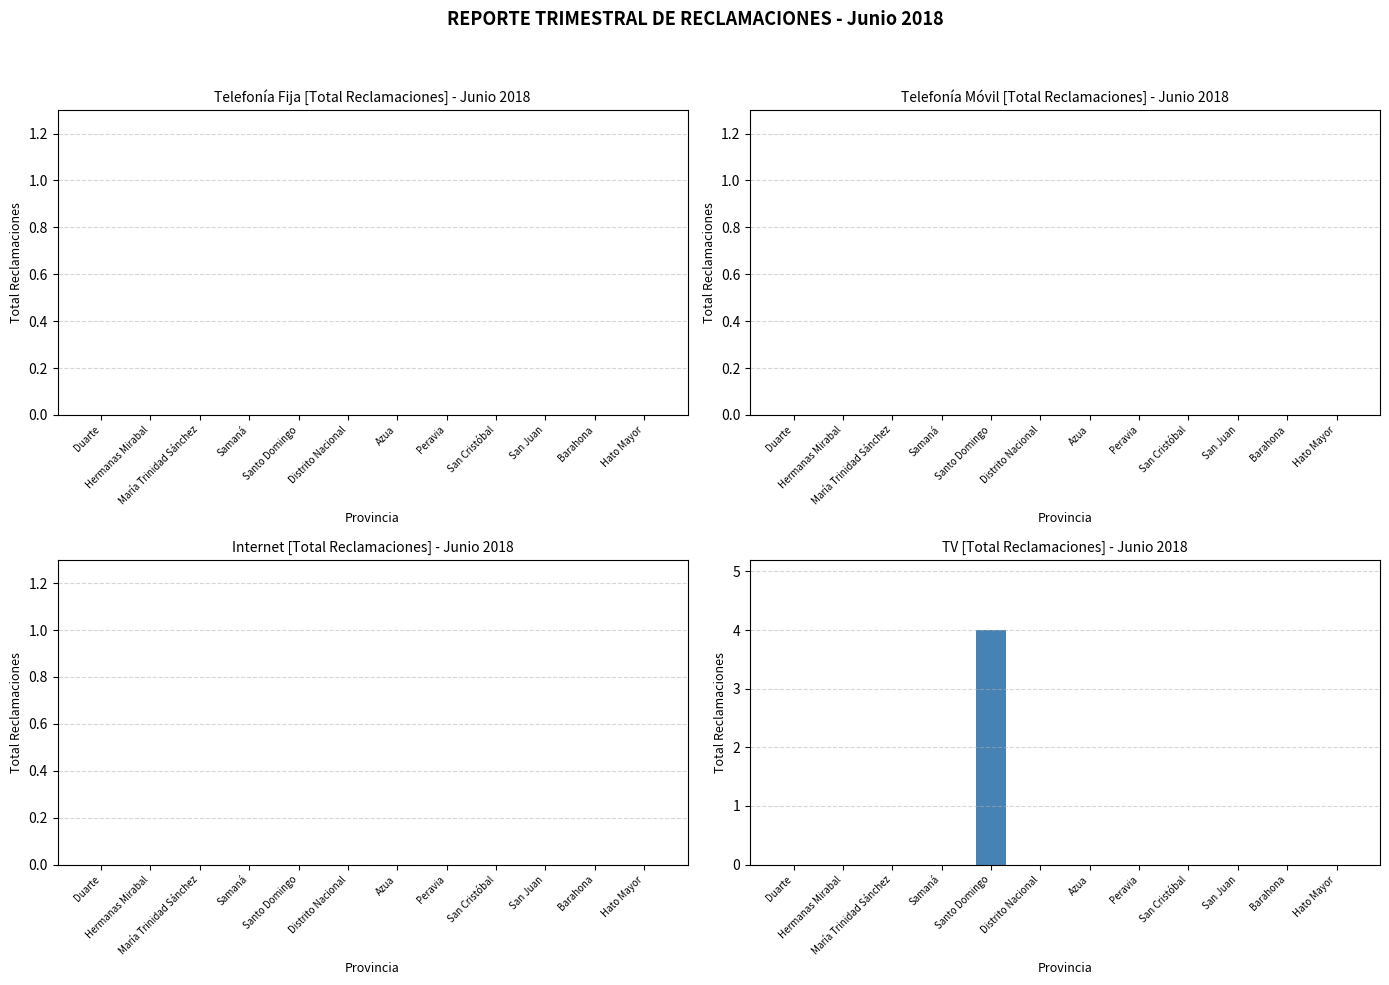

Is it true that the value at Hermanas Mirabal is 0?

True